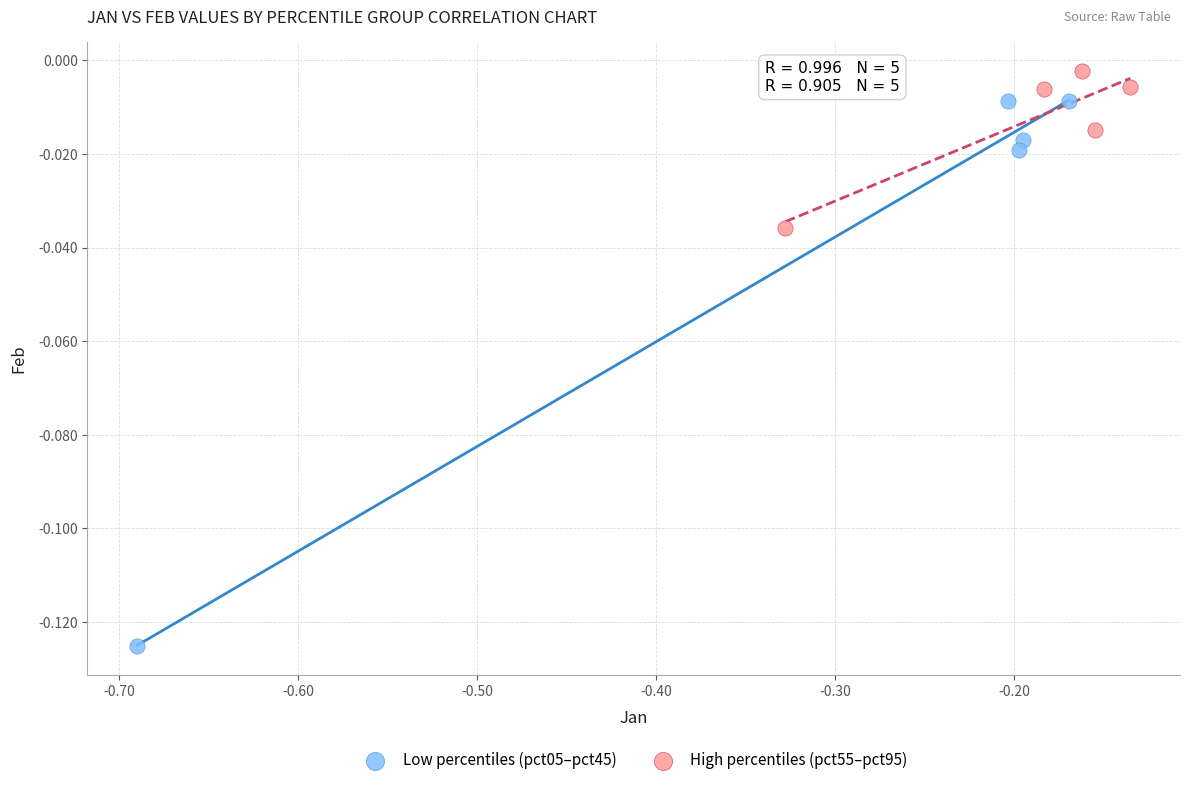

Which series contains the lowest Y value?

Low percentiles (pct05–pct45)